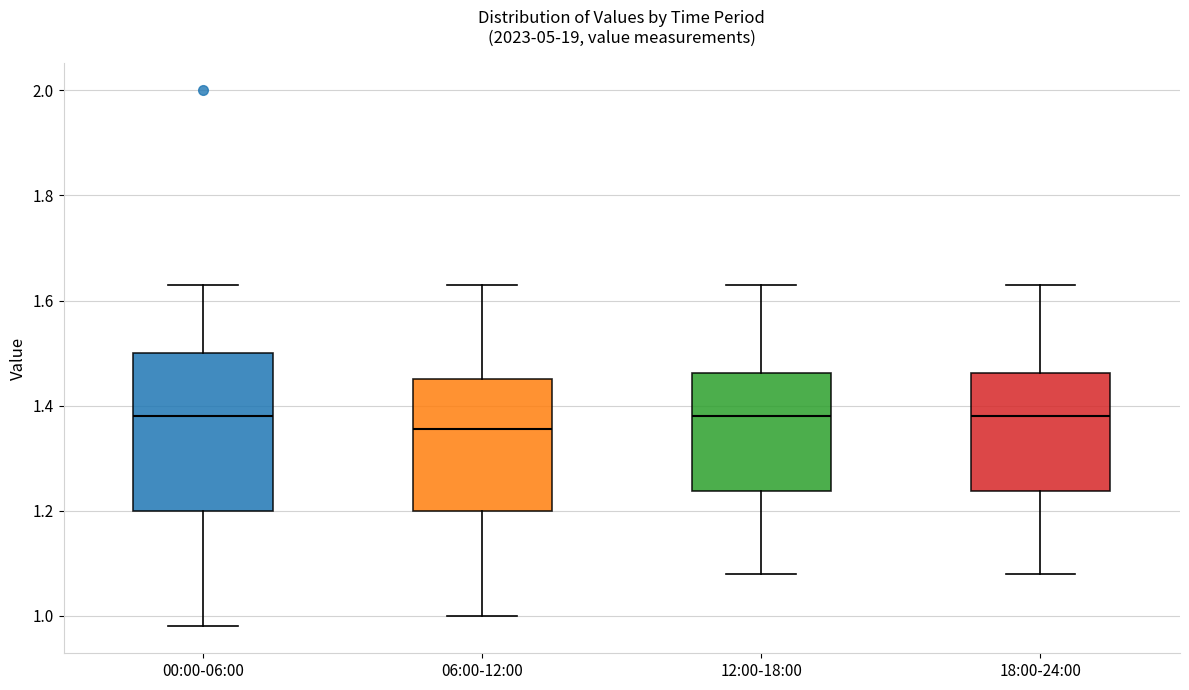

Reading left to right, read every box against the y-axis: the position of its median line, the range the box covers, and the ends of its whiskers. The values are not printed on the chart, so give them approximately, as read against the axis.

00:00-06:00: median 1.38, box 1.20 to 1.50, whiskers 0.98 to 1.64
06:00-12:00: median 1.36, box 1.20 to 1.46, whiskers 1.00 to 1.64
12:00-18:00: median 1.38, box 1.24 to 1.46, whiskers 1.08 to 1.64
18:00-24:00: median 1.38, box 1.24 to 1.46, whiskers 1.08 to 1.64